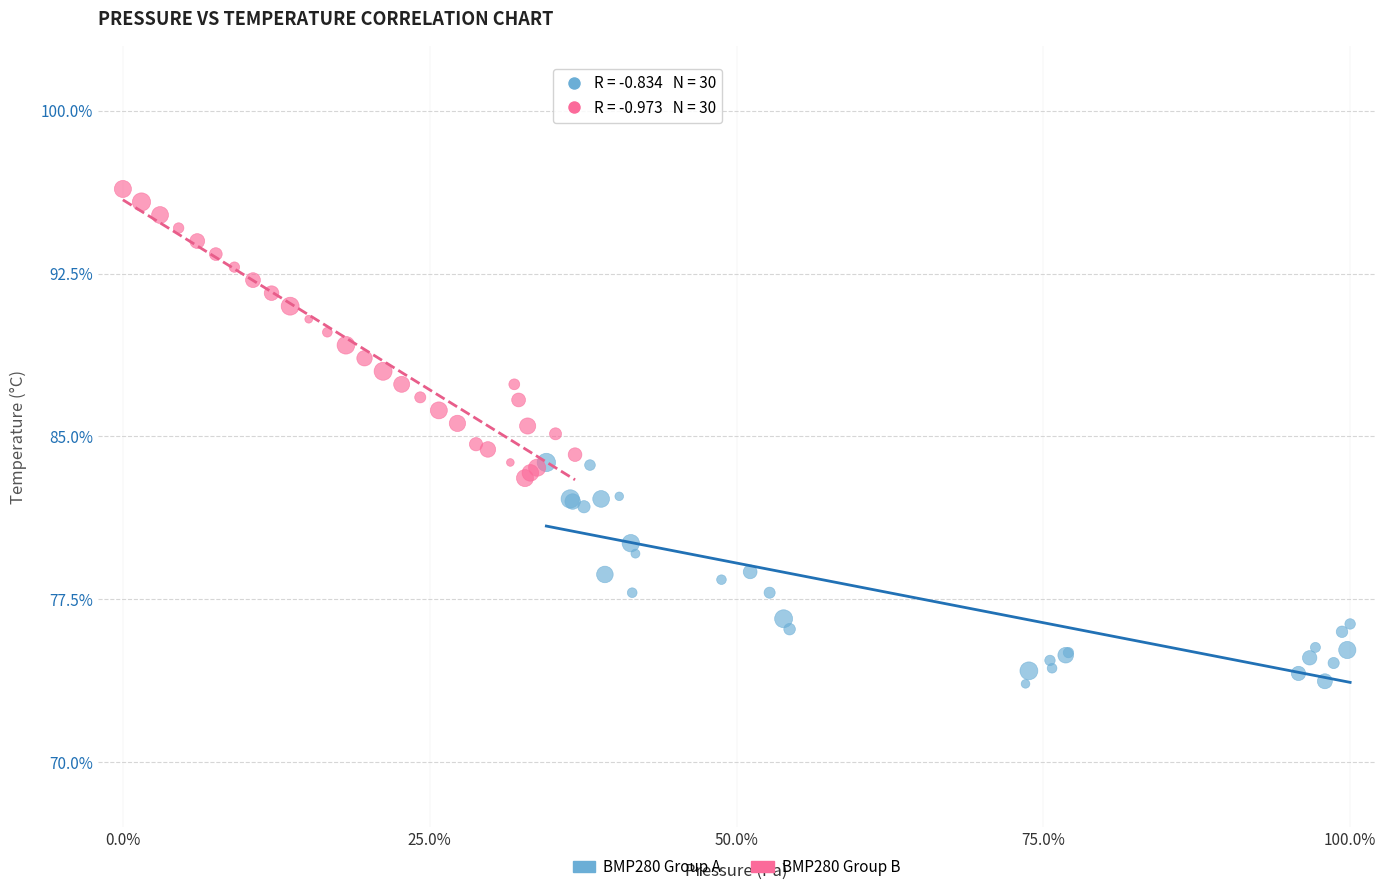

Which series contains the lowest Y value?

BMP280 Group A